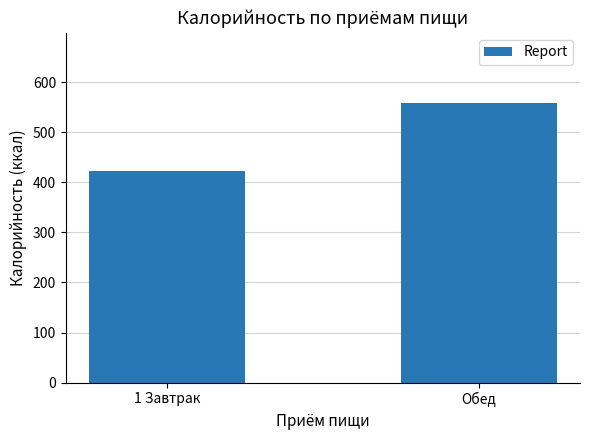

List the labels in order of value, largest first.

Обед, 1 Завтрак